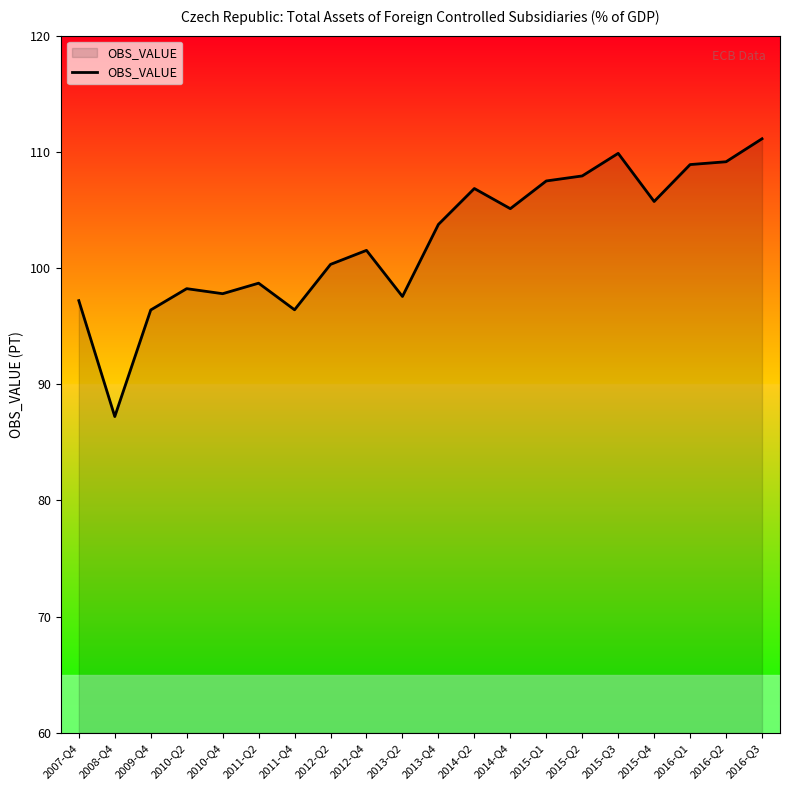

What position from the left is 2013-Q2?

10